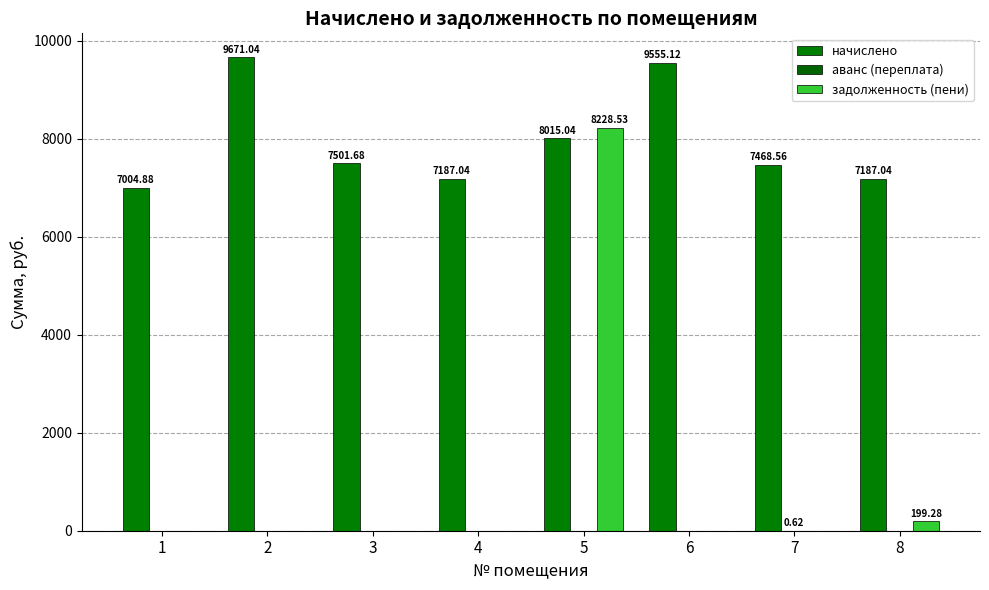

What is the difference between the second highest and minimum values in the начислено series?

2550.2